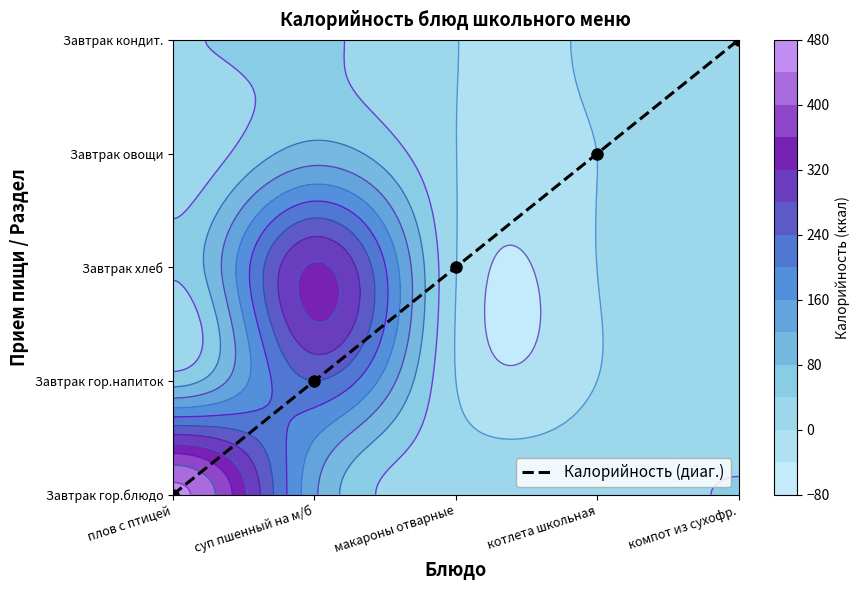

How many data points are above 2?

2